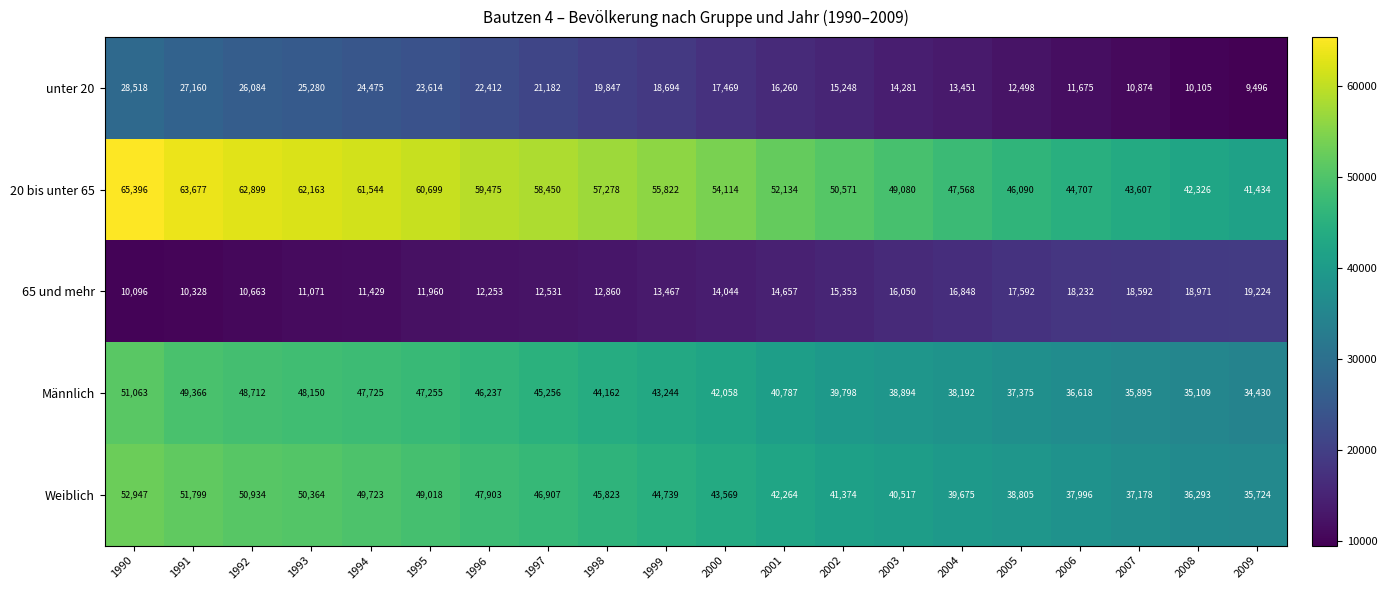

What is the difference between the maximum and second lowest values in the 20 bis unter 65 series?

23070